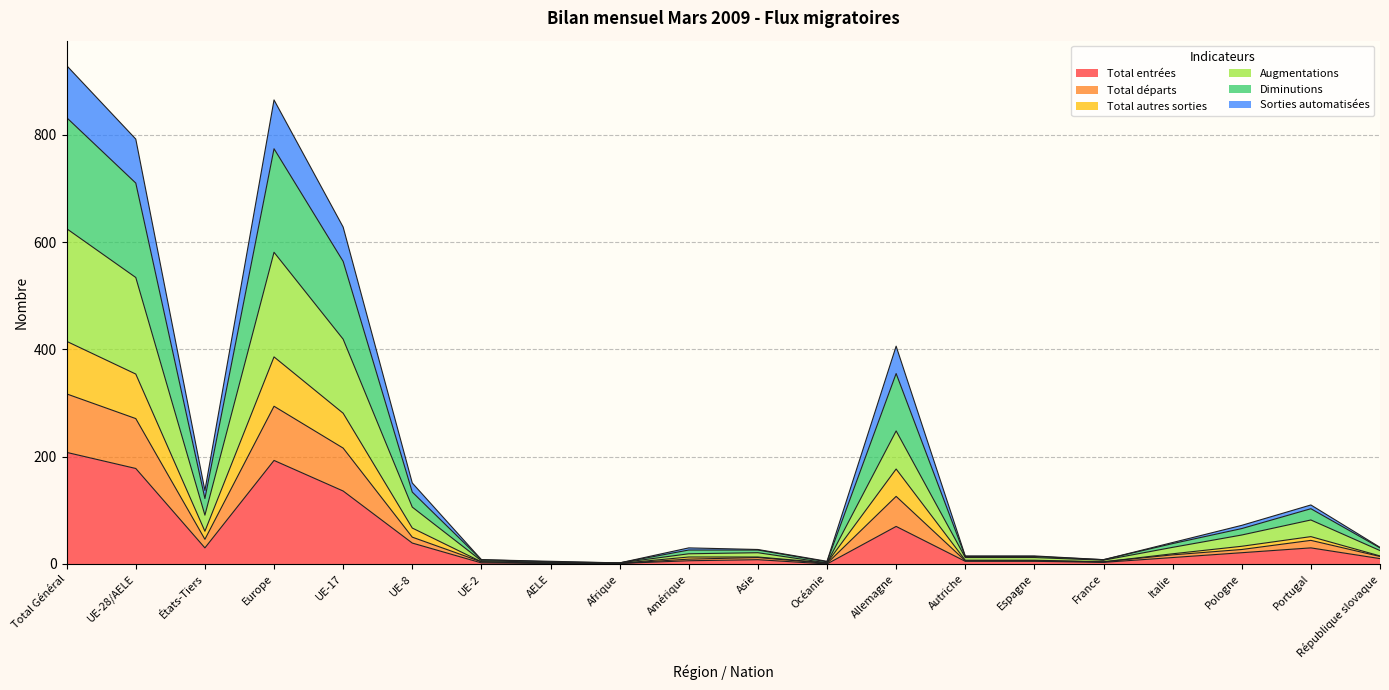

The value of Total entrées at UE-17 is 136. True or false?

True